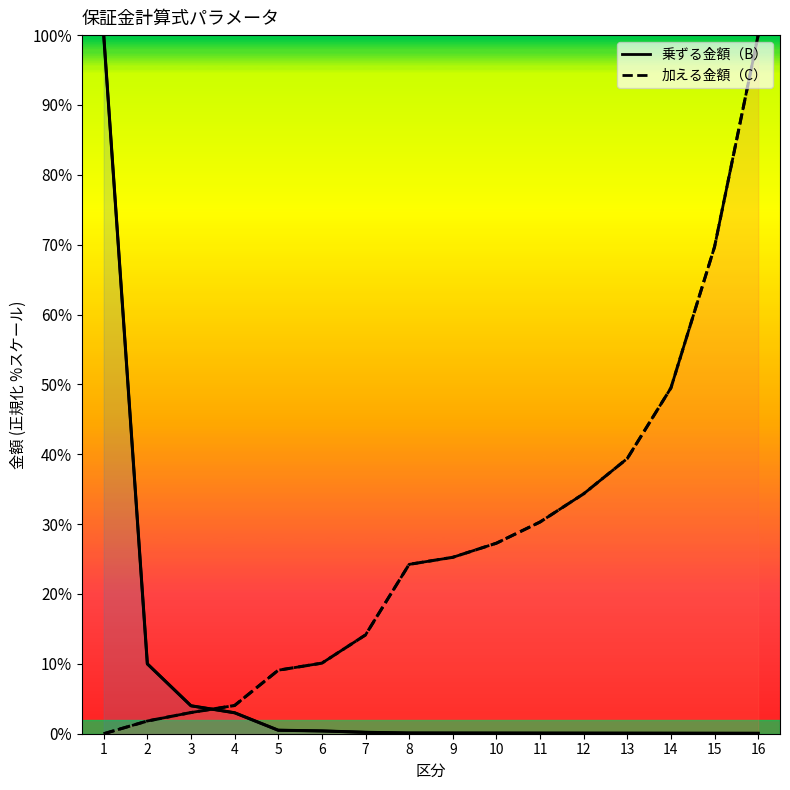

Is the value of 乗ずる金額（B）_line at 5 greater than the value of 加える金額（C） at 1?

Yes